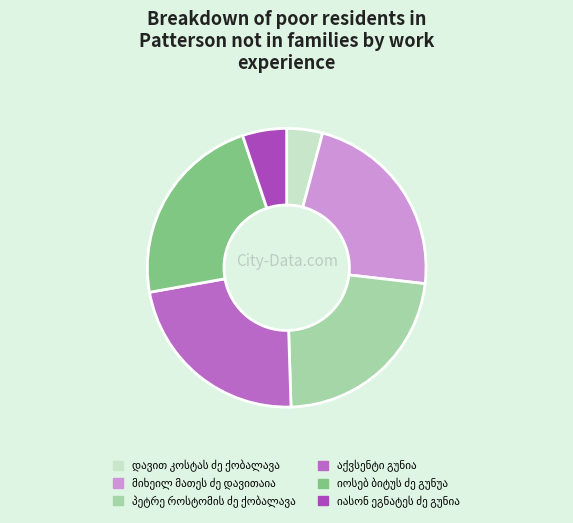

Combined, do აქვსენტი გუნია and მიხეილ მათეს ძე დავითაია account for over 50%?

No